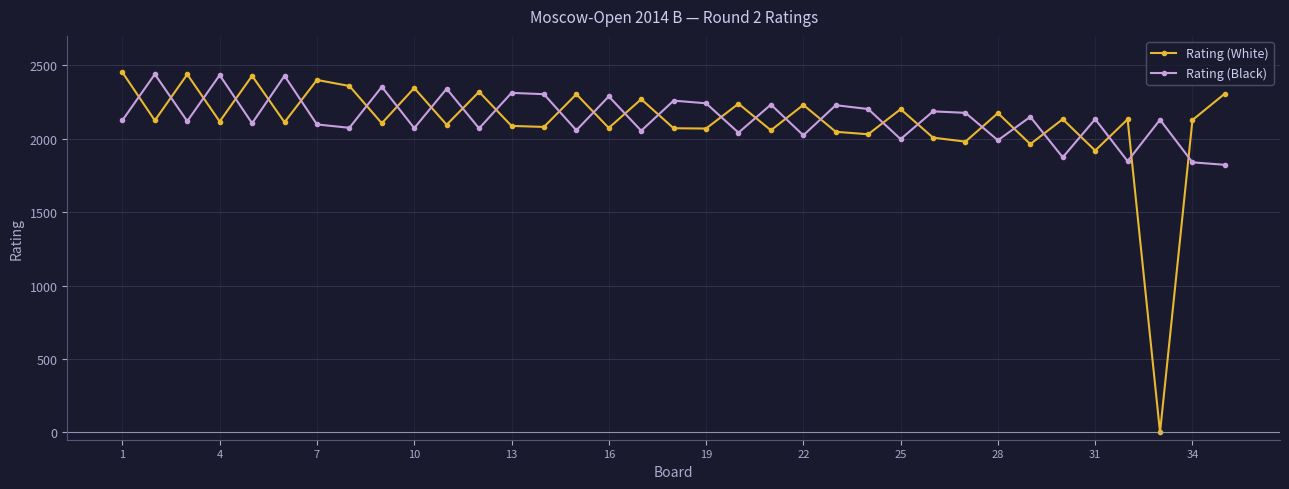

Which series has the widest spread of values?

Rating (White)